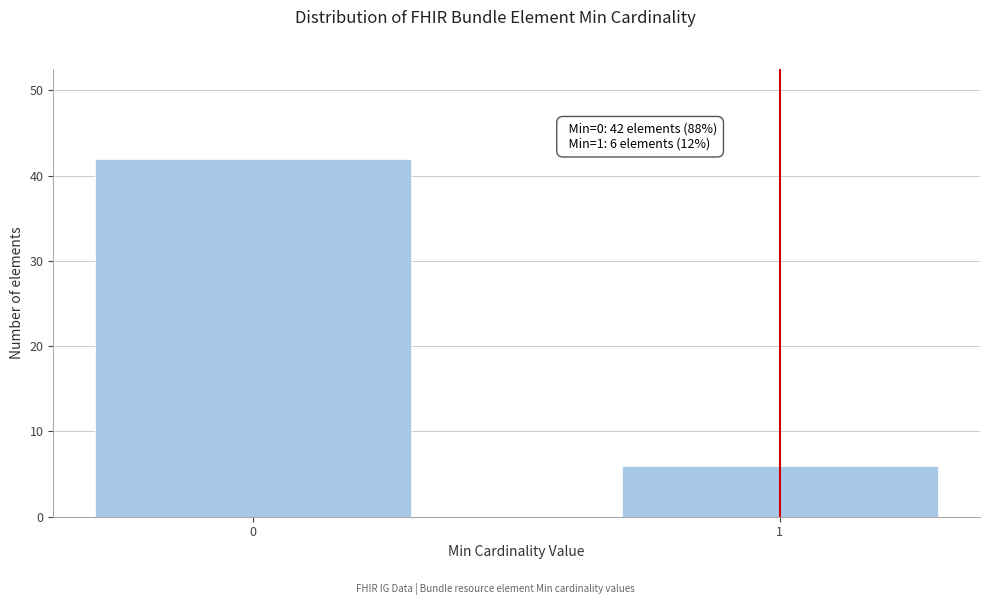

Reading right to left, transcribe all the data shown in this chart.

1=6	0=42